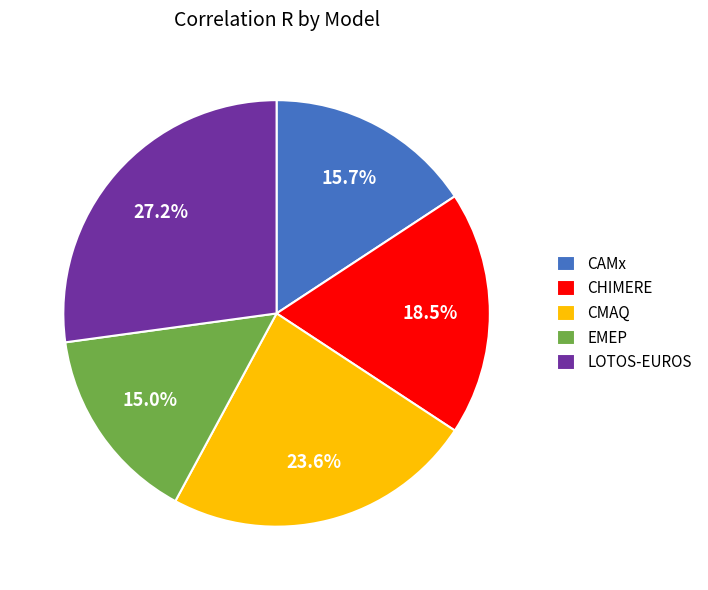

Rank the categories by value from lowest to highest.

EMEP, CAMx, CHIMERE, CMAQ, LOTOS-EUROS